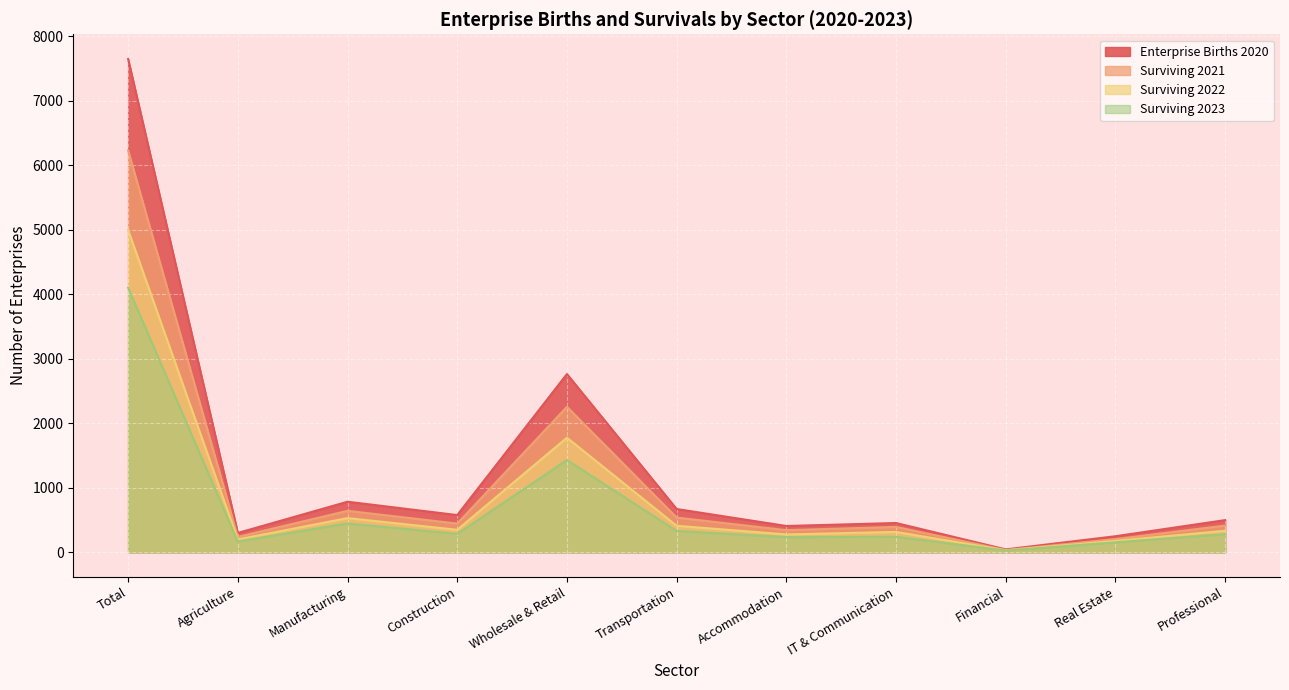

Which series has the largest total across all categories?

Enterprise Births 2020